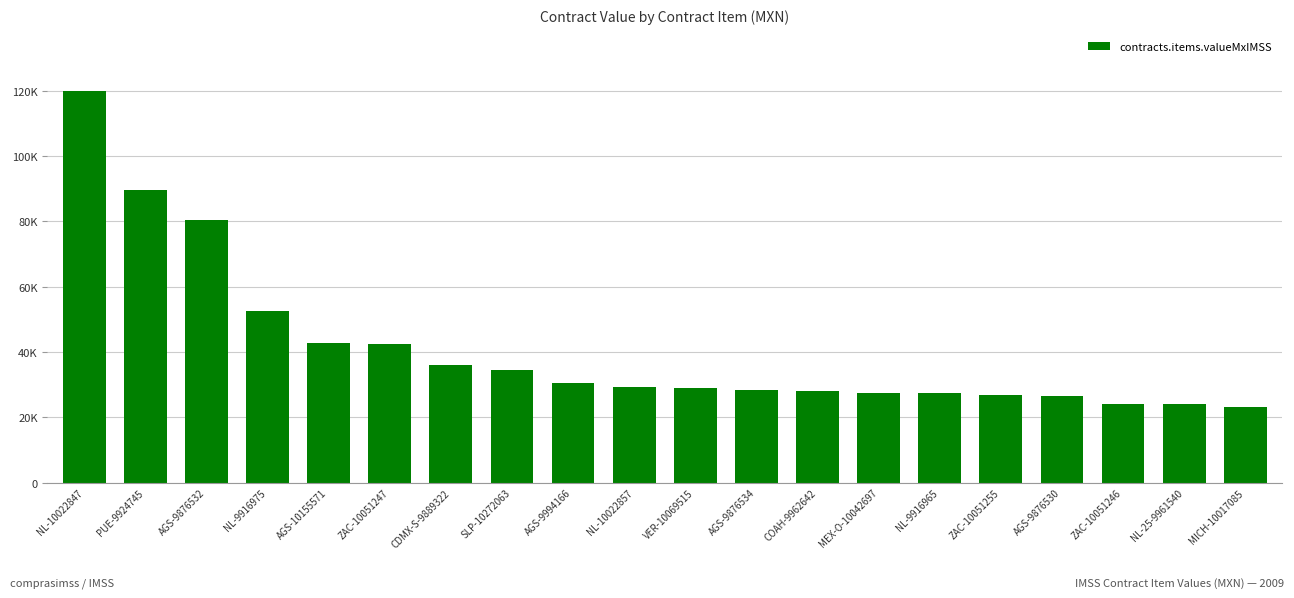

Rank the categories by value from highest to lowest.

NL-10022847, PUE-9924745, AGS-9876532, NL-9916975, AGS-10155571, ZAC-10051247, CDMX-S-9889322, SLP-10272063, AGS-9994166, NL-10022857, VER-10069515, AGS-9876534, COAH-9962642, MEX-O-10042697, NL-9916965, ZAC-10051255, AGS-9876530, ZAC-10051246, NL-25-9961540, MICH-10017085